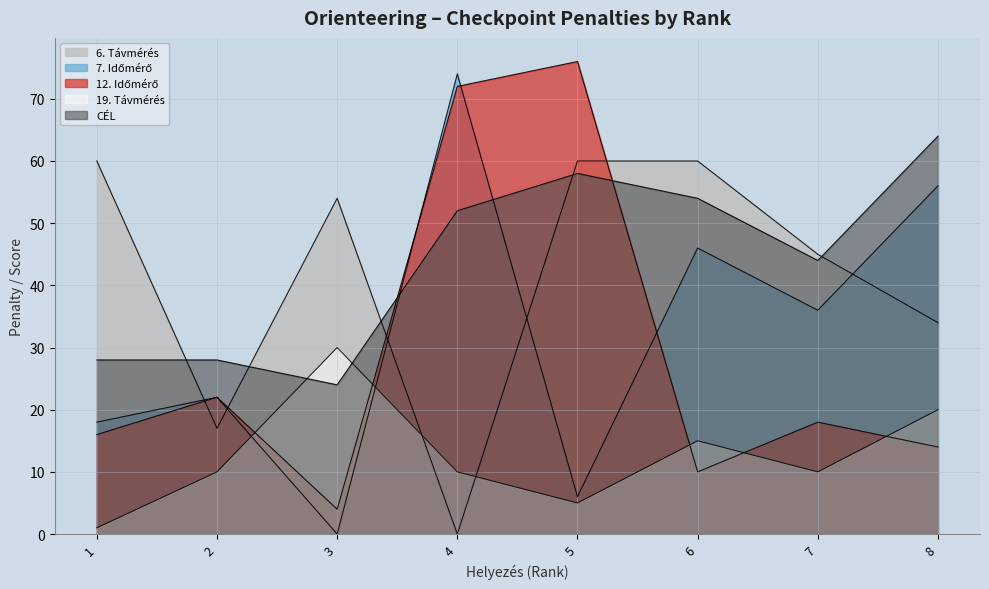

True or false: 6. Távmérés has a value of 60 at 5.

True